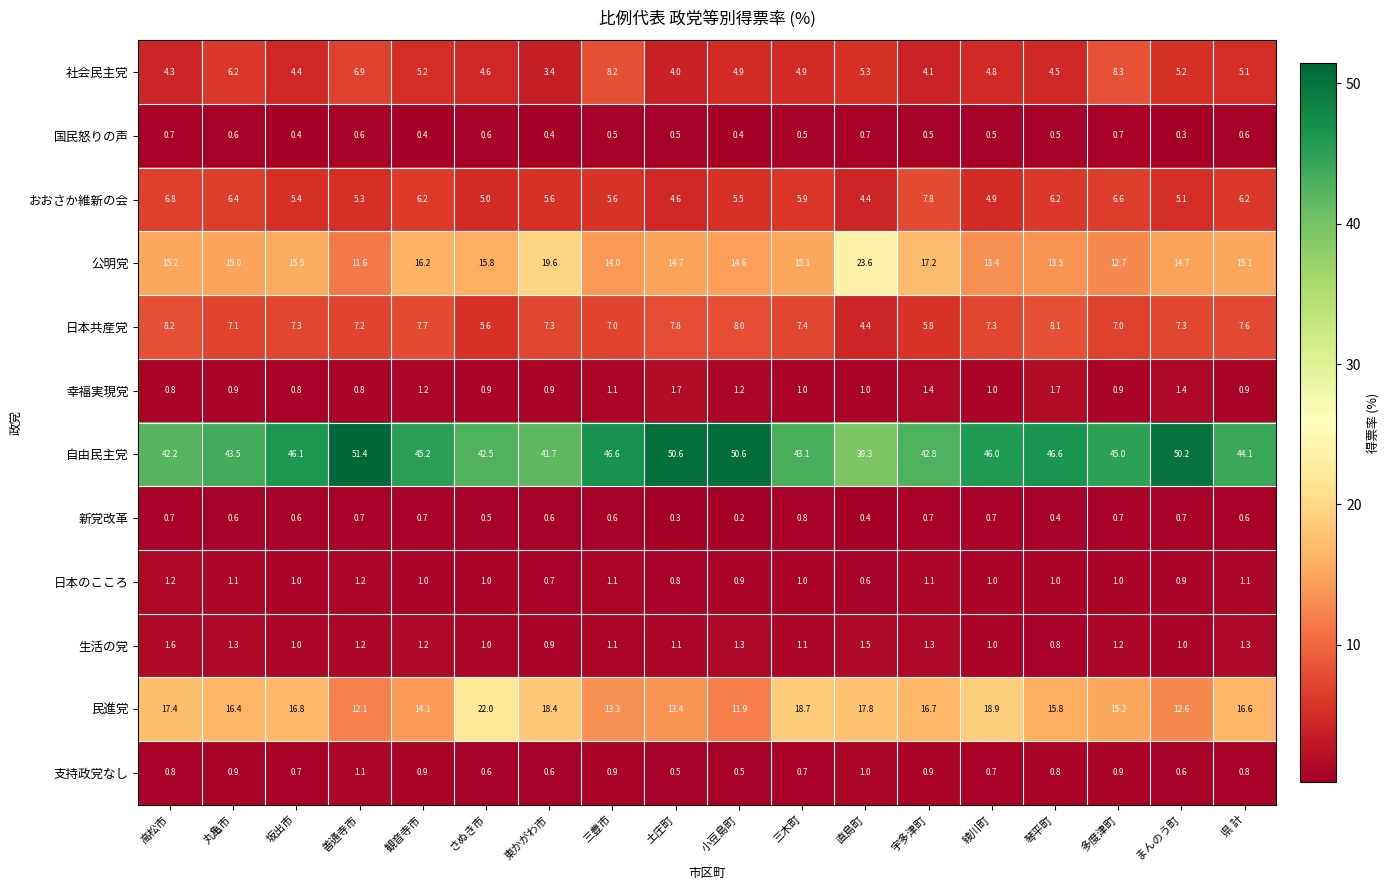

Which category has the lowest value across all series?

小豆島町